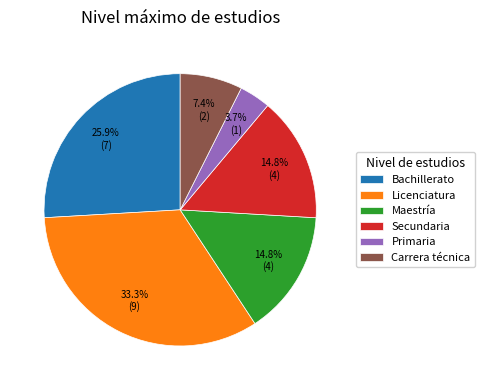

How many segments does this pie chart have?

6